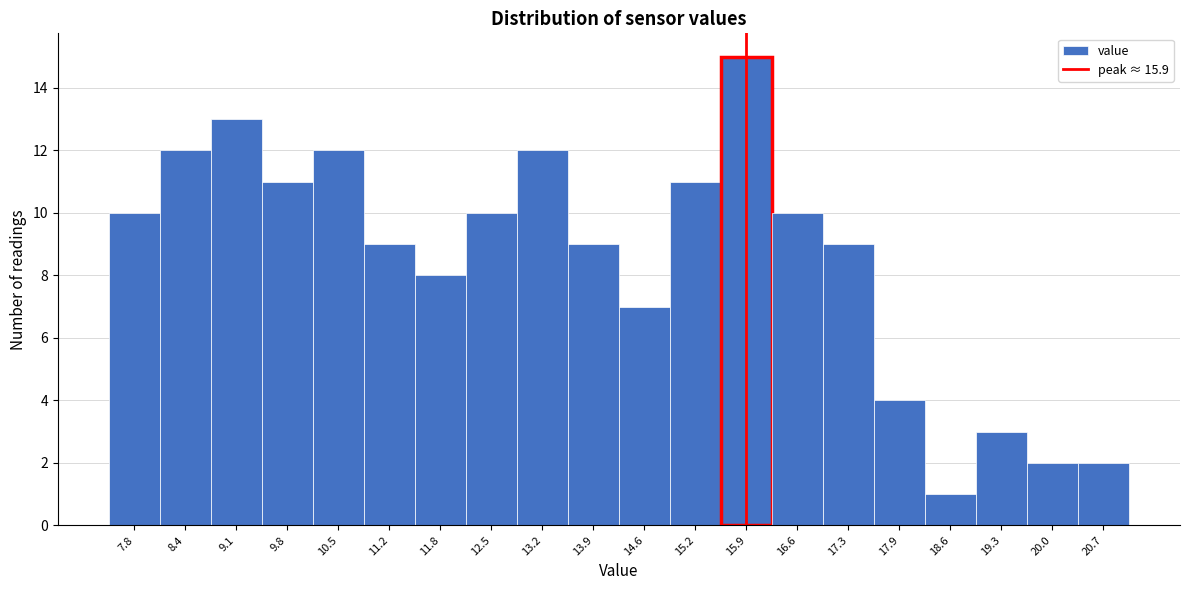

Reading left to right, list every bar in this chart as the range it spans on the x-axis followed by its height. Neither the bar edges nor the heights are printed on the chart, so give them approximately, as read against the axes.

7.4 to 8.1: 10
8.1 to 8.8: 12
8.8 to 9.5: 13
9.5 to 10.1: 11
10.1 to 10.8: 12
10.8 to 11.5: 9
11.5 to 12.2: 8
12.2 to 12.9: 10
12.9 to 13.5: 12
13.5 to 14.2: 9
14.2 to 14.9: 7
14.9 to 15.6: 11
15.6 to 16.3: 15
16.3 to 16.9: 10
16.9 to 17.6: 9
17.6 to 18.3: 4
18.3 to 19.0: 1
19.0 to 19.6: 3
19.6 to 20.3: 2
20.3 to 21.0: 2